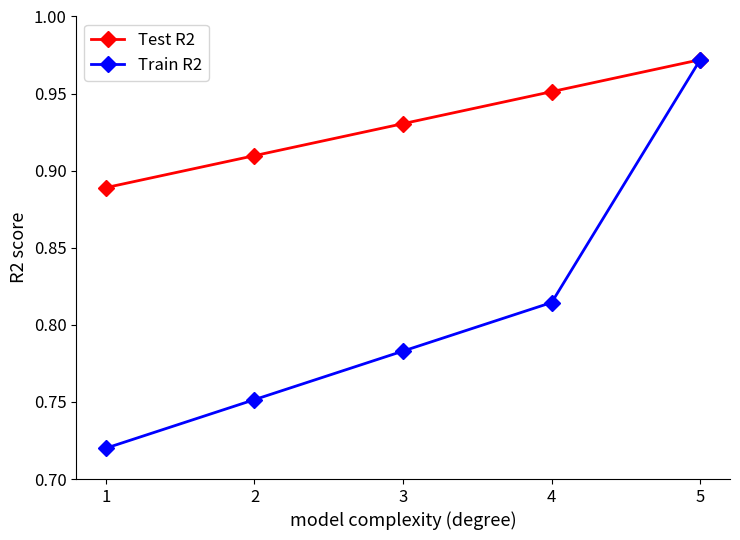

Rank the series by their average value, from highest to lowest.

Test R2, Train R2